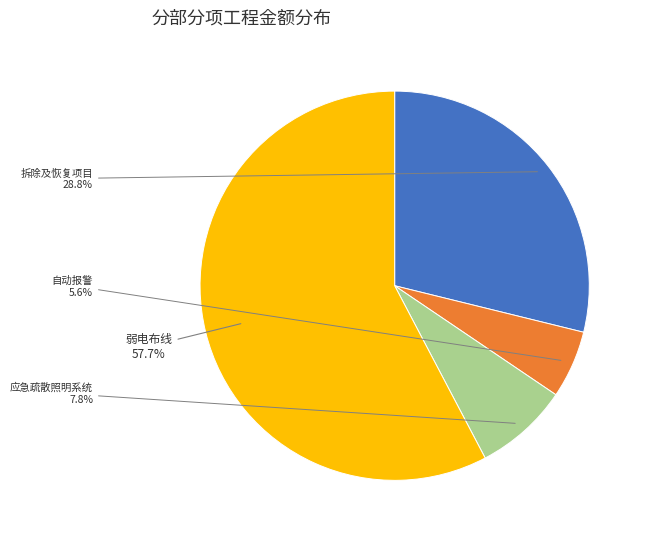

What percentage is NOT represented by 自动报警?

94.4%